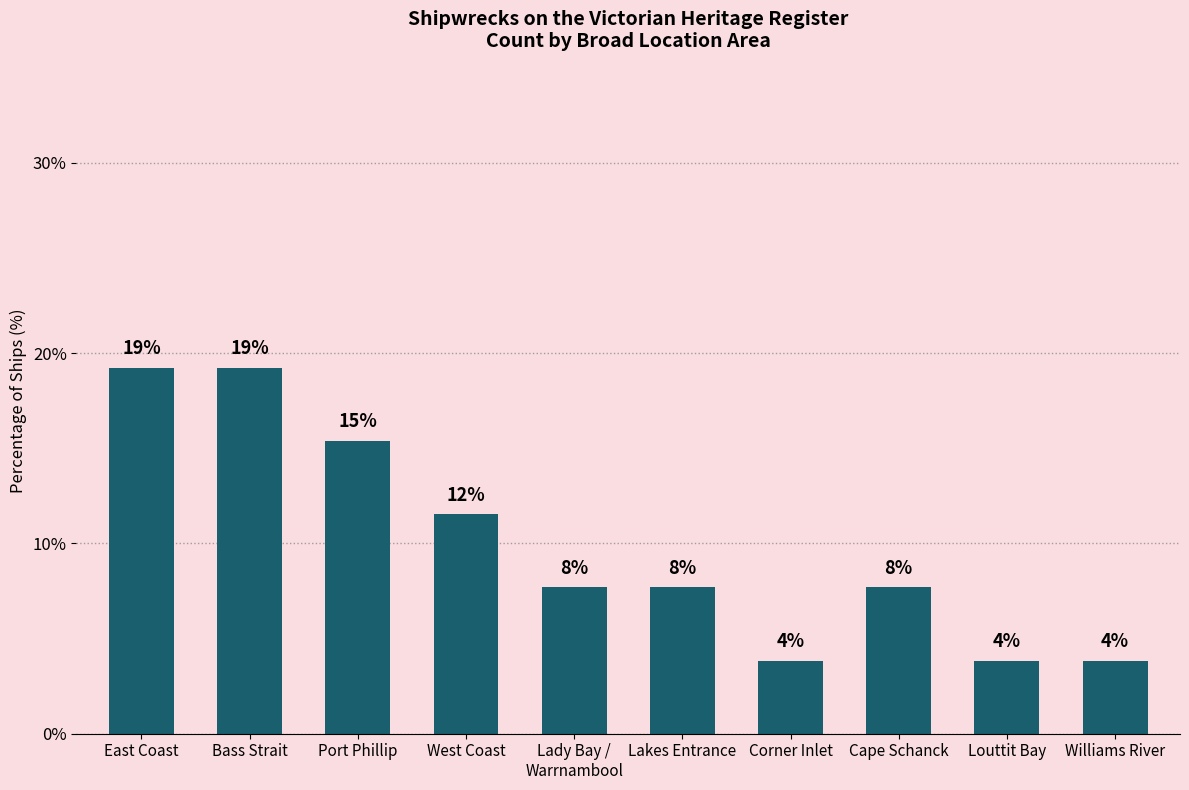

Does the chart contain any negative values?

No